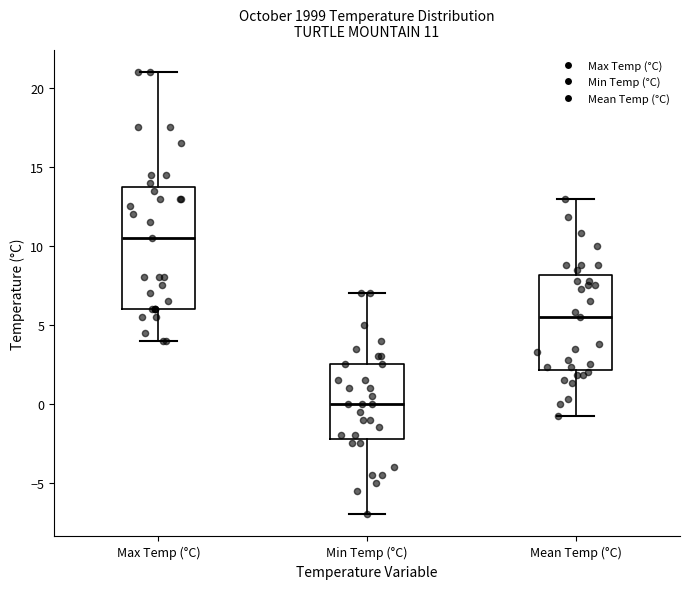

Which box is the tallest, from its lower edge to its upper edge?

Max Temp (°C)